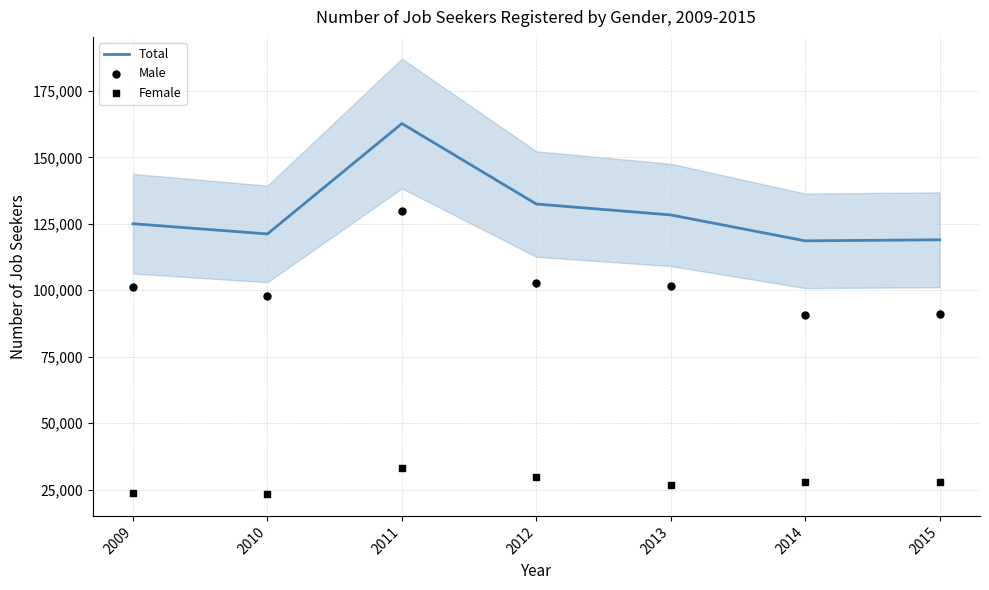

At how many categories does at least one series exceed 81278?

7